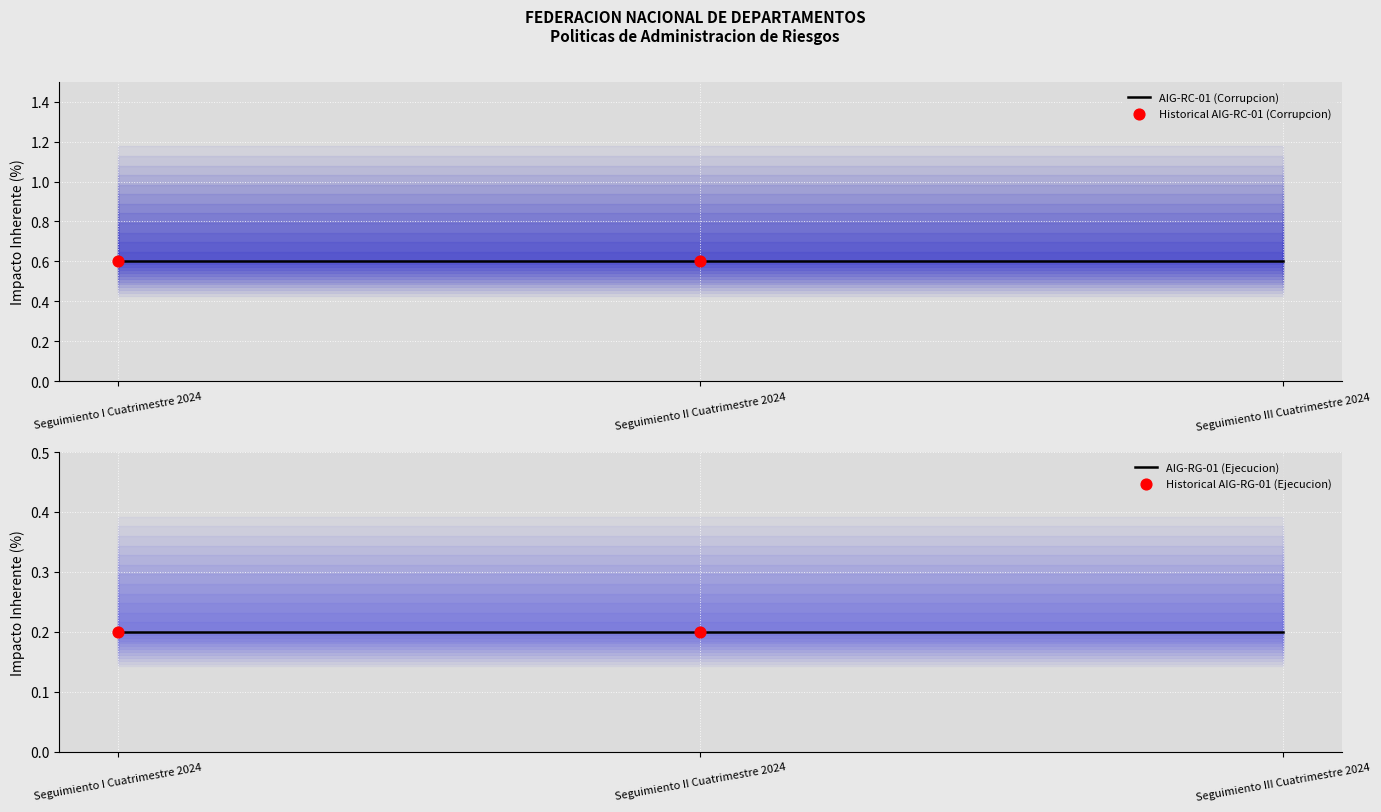

Which series contains the highest Y value?

AIG-RC-01 (Corrupcion)